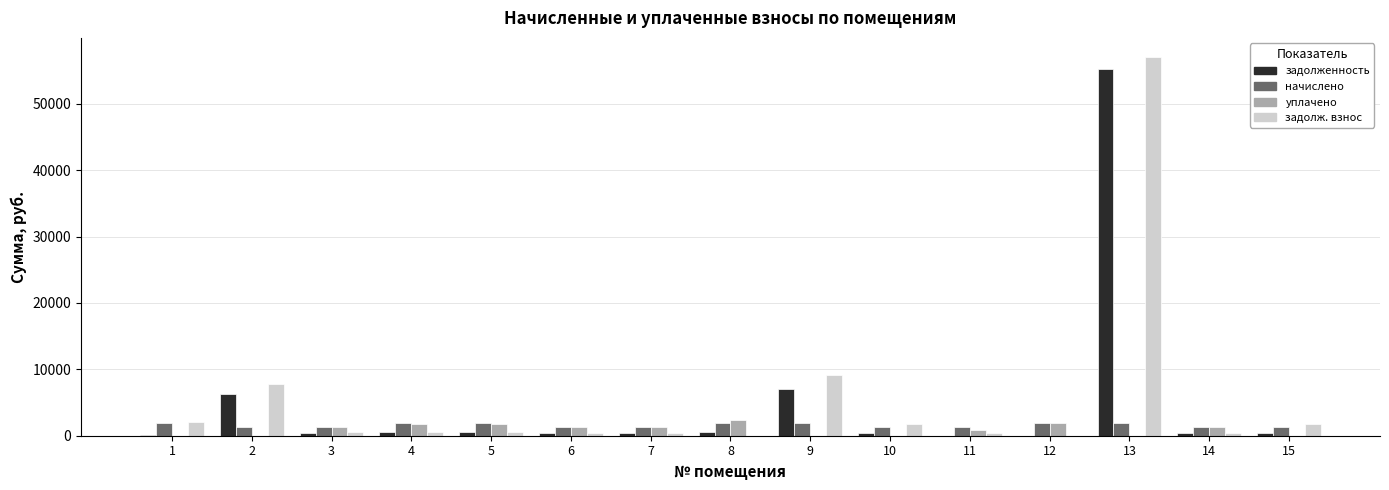

At which category is the sum across all series the highest?

13